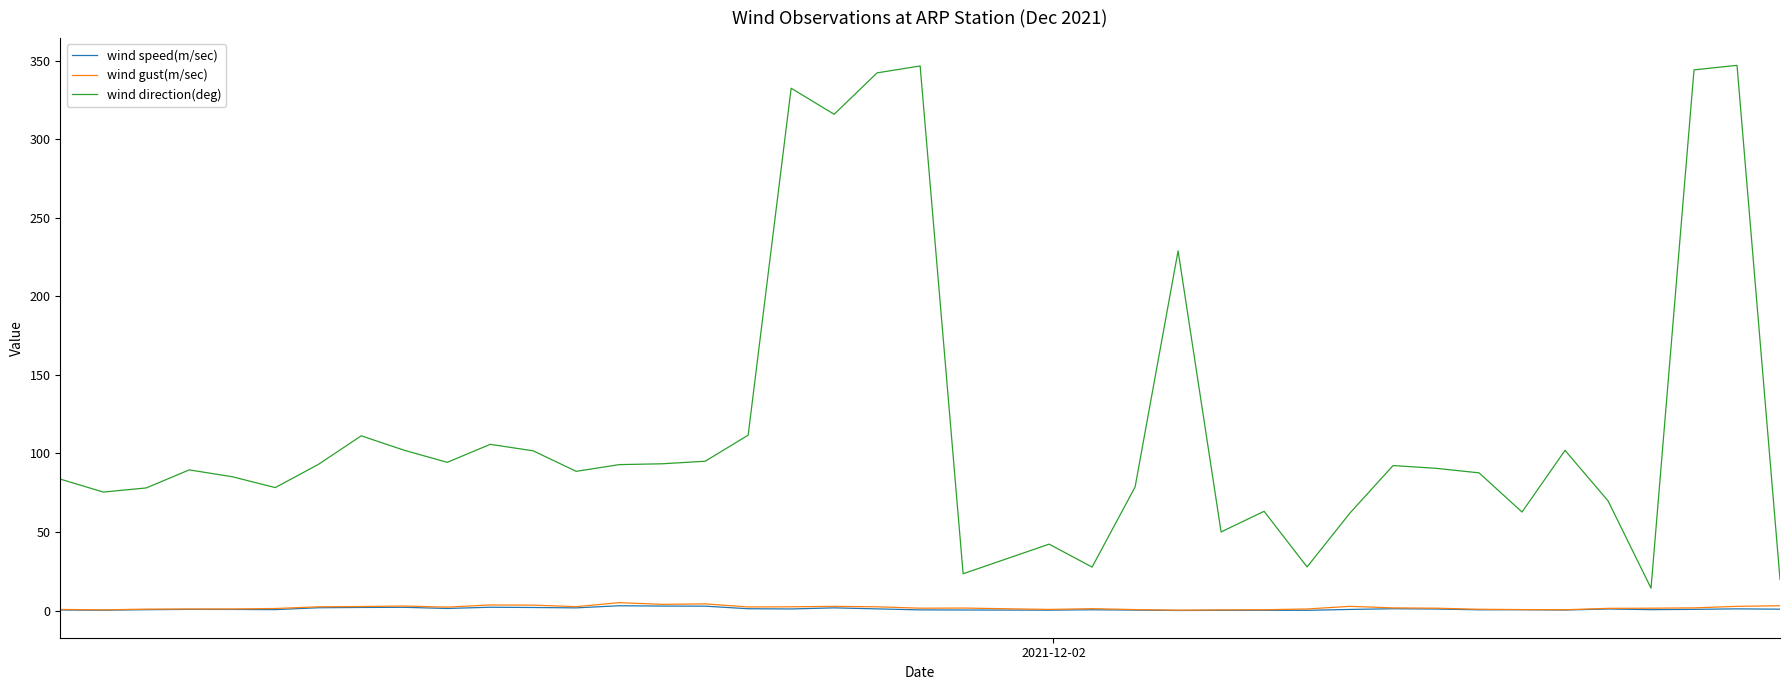

What is the average value of the wind direction(deg) series?

118.8